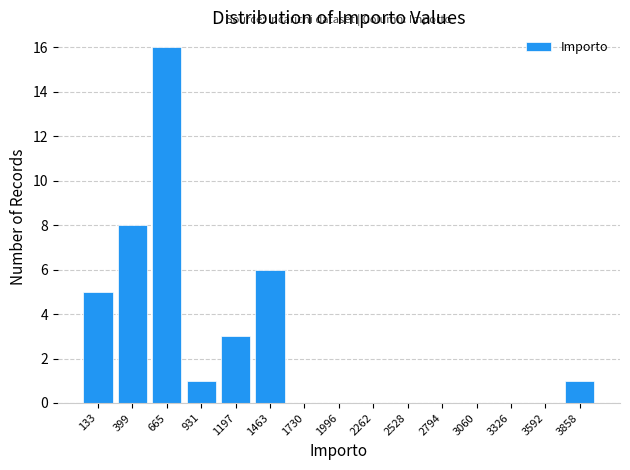

What is the height of the bar covering 1350 to 1600 on the x-axis? Neither the bar edges nor the heights are printed on the chart, so give them approximately, as read against the axes.

6